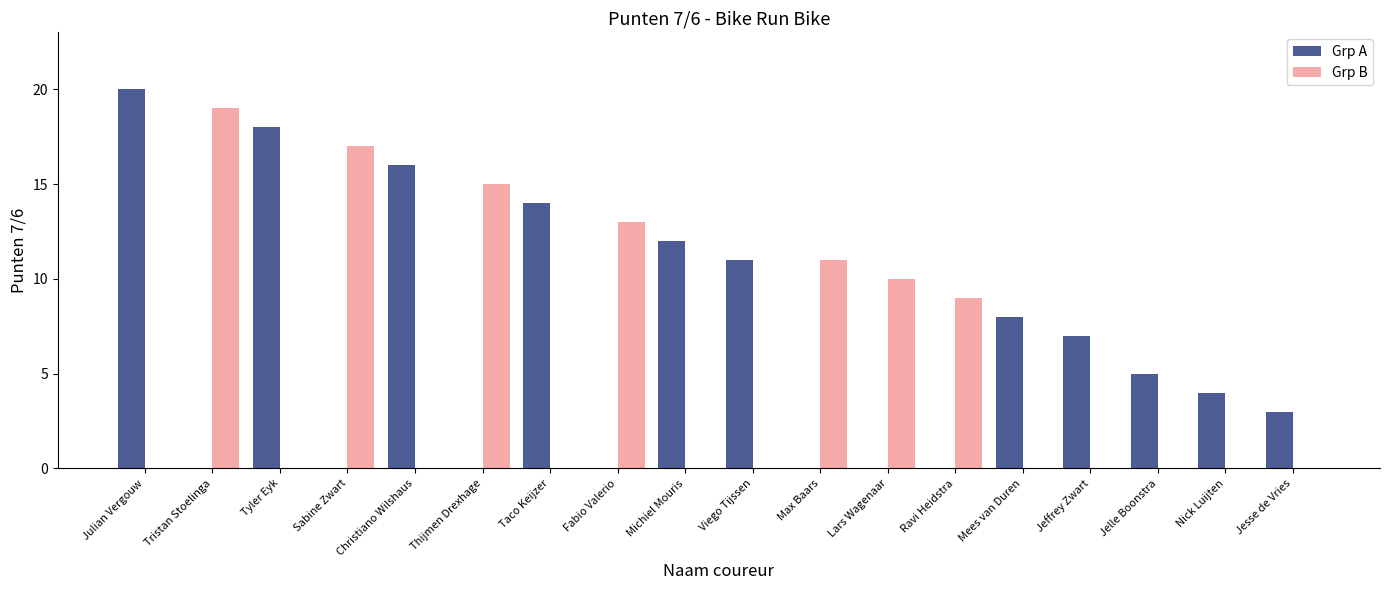

The Grp B series shows 0 at Julian Vergouw. True or false?

True